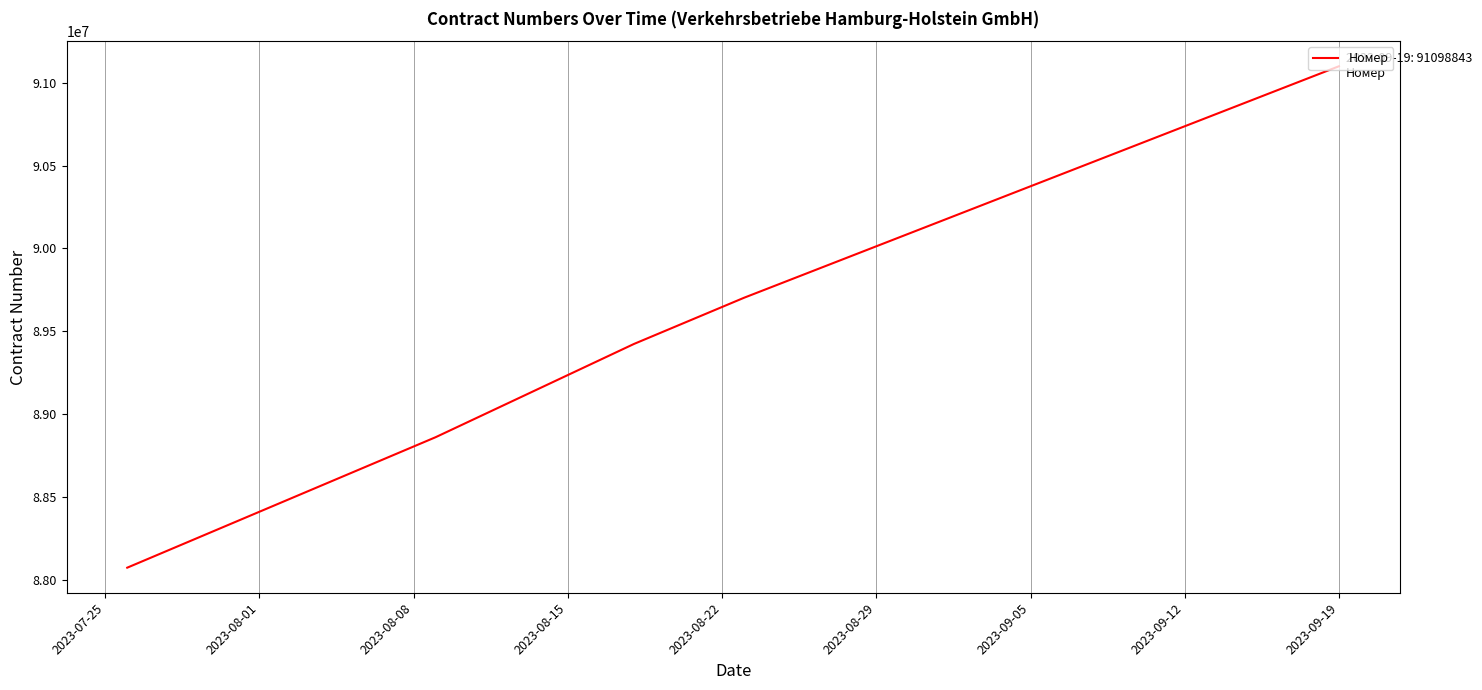

What is the difference between the maximum and minimum values?

3024152